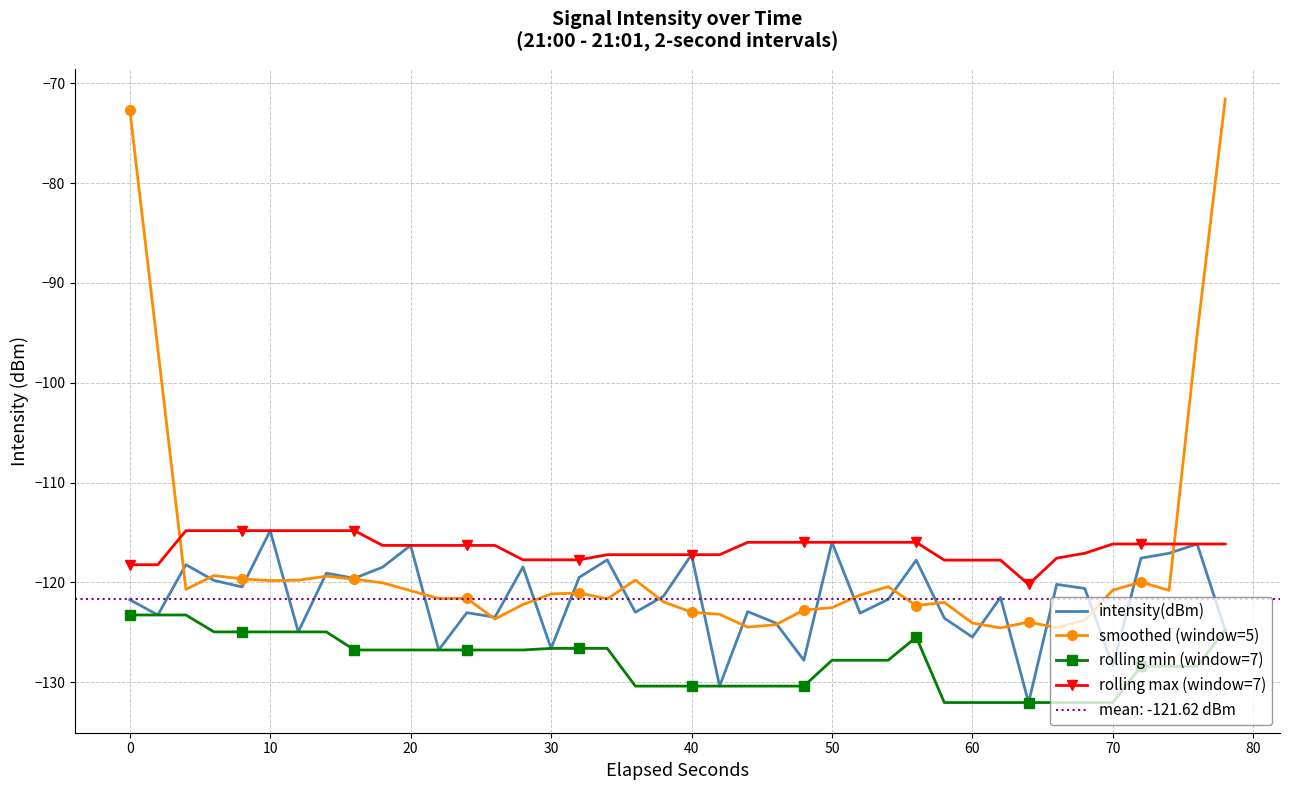

How many values in the rolling min (window=7) series are below -126?

30